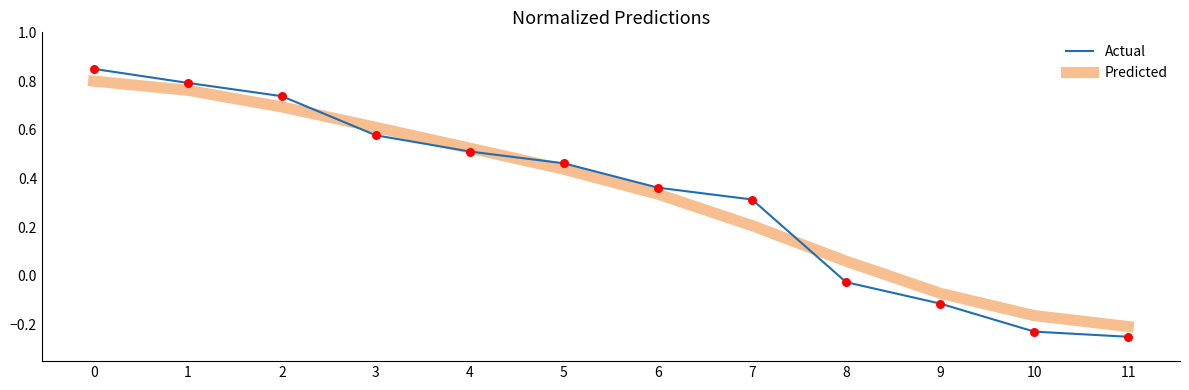

Is the value of Predicted at 4 greater than the value of Actual at 1?

No